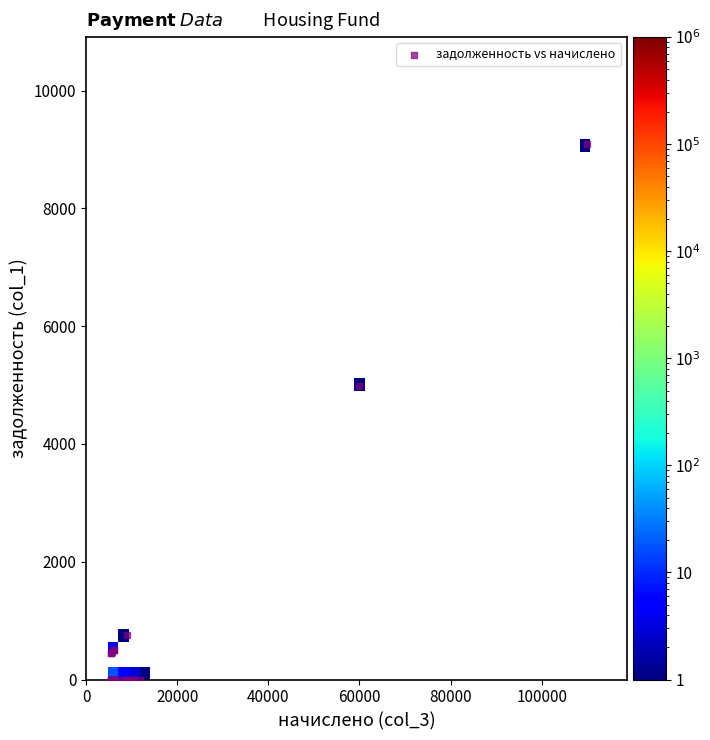

What Y value in the scatter plot is closest to 4544?

4983.0